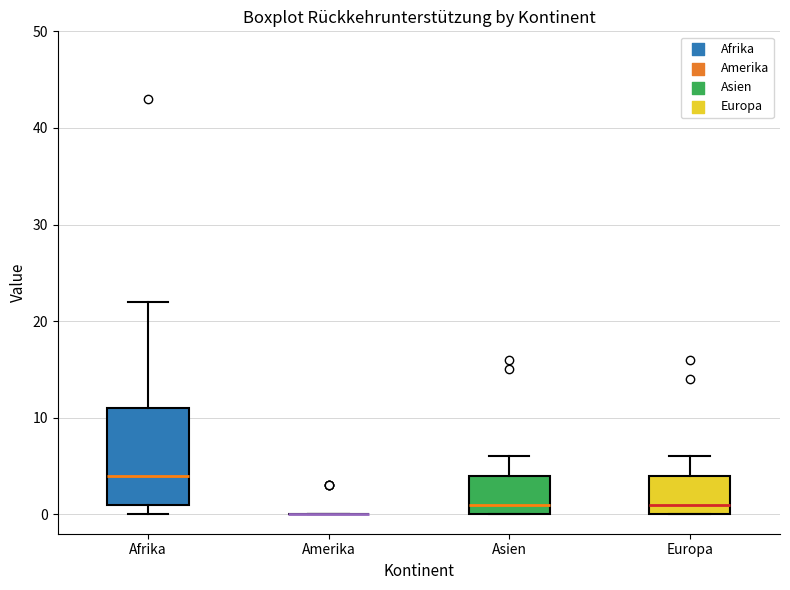

Reading left to right, transcribe this box plot: for each box, give where its median line is, the range the box spans, and where its two whiskers end, as read against the y-axis. The values are not printed on the chart, so give them approximately, as read against the axis.

Afrika: median 4, box 1 to 11, whiskers 0 to 22
Amerika: box collapsed to a line at 0, whiskers 0 to 0
Asien: median 1, box 0 to 4, whiskers 0 to 6
Europa: median 1, box 0 to 4, whiskers 0 to 6